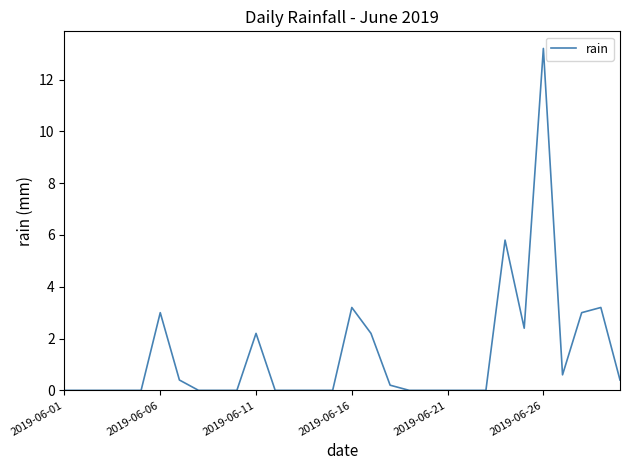

What is the difference between the maximum and minimum values?

13.2